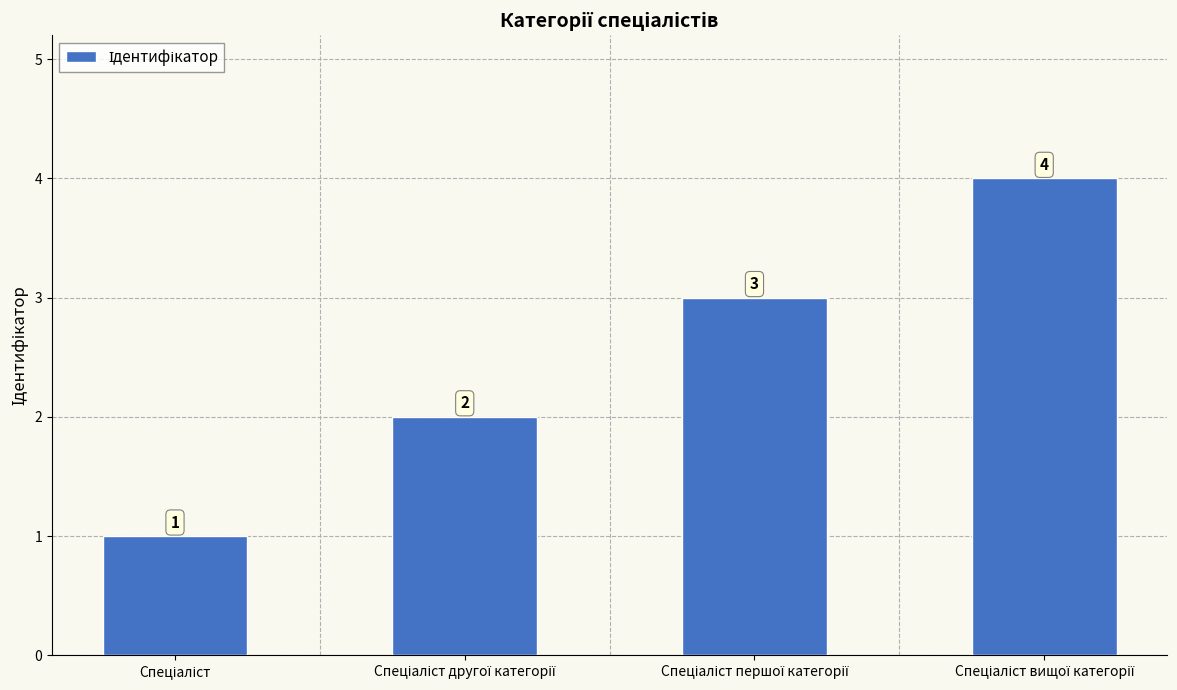

Reading left to right, transcribe all the data shown in this chart.

1	2	3	4